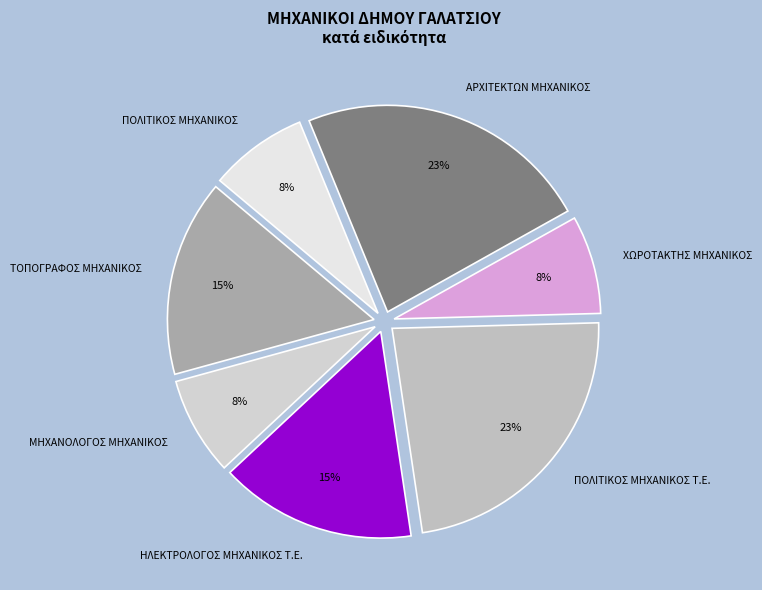

Do ΜΗΧΑΝΟΛΟΓΟΣ ΜΗΧΑΝΙΚΟΣ and ΑΡΧΙΤΕΚΤΩΝ ΜΗΧΑΝΙΚΟΣ together represent more than half of the pie?

No